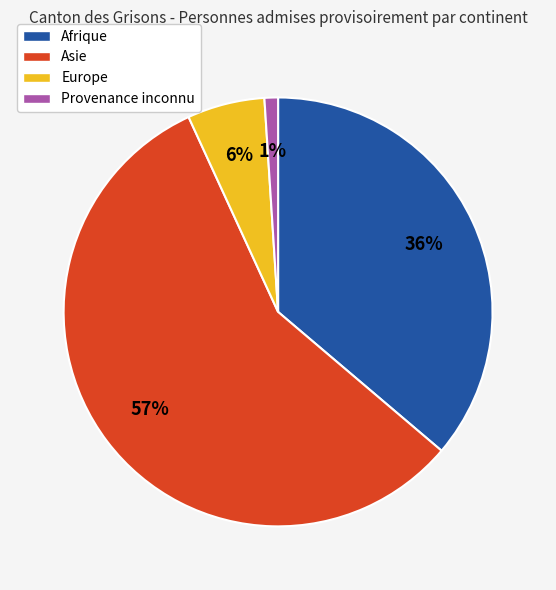

To the nearest percent, what is the difference between the largest and smallest slice percentages?

56%